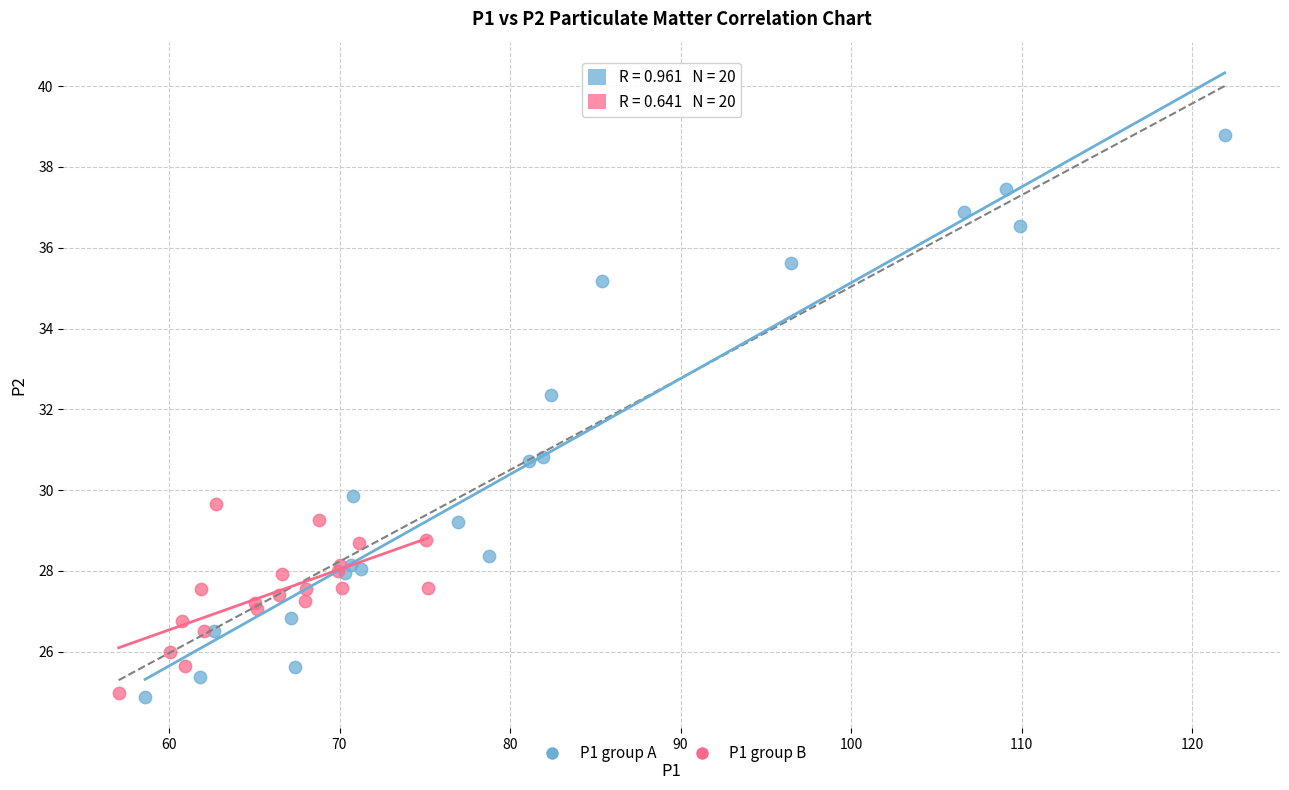

Which series contains the highest Y value?

P1 group A